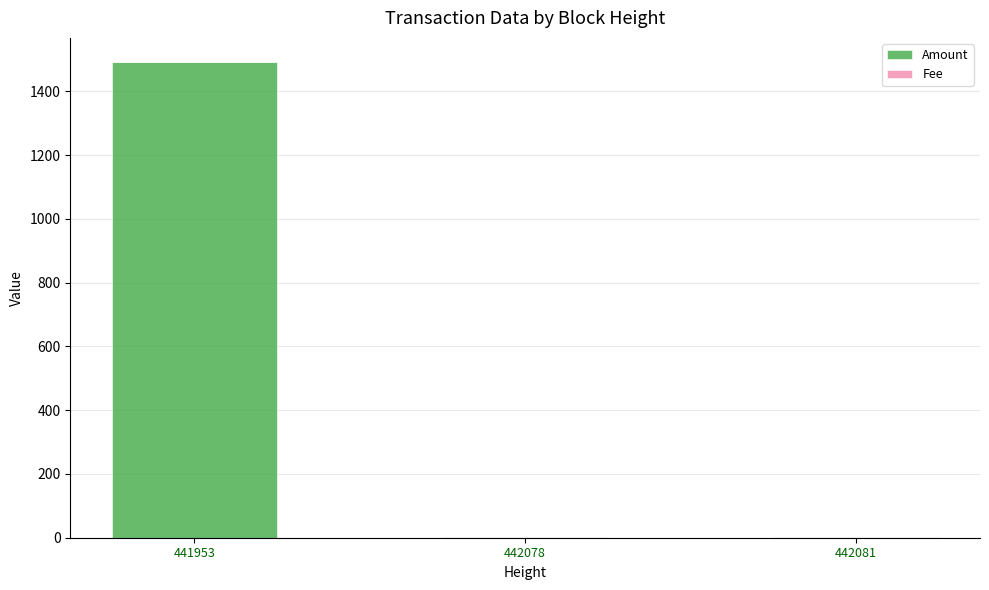

At which category is the sum across all series the highest?

441953